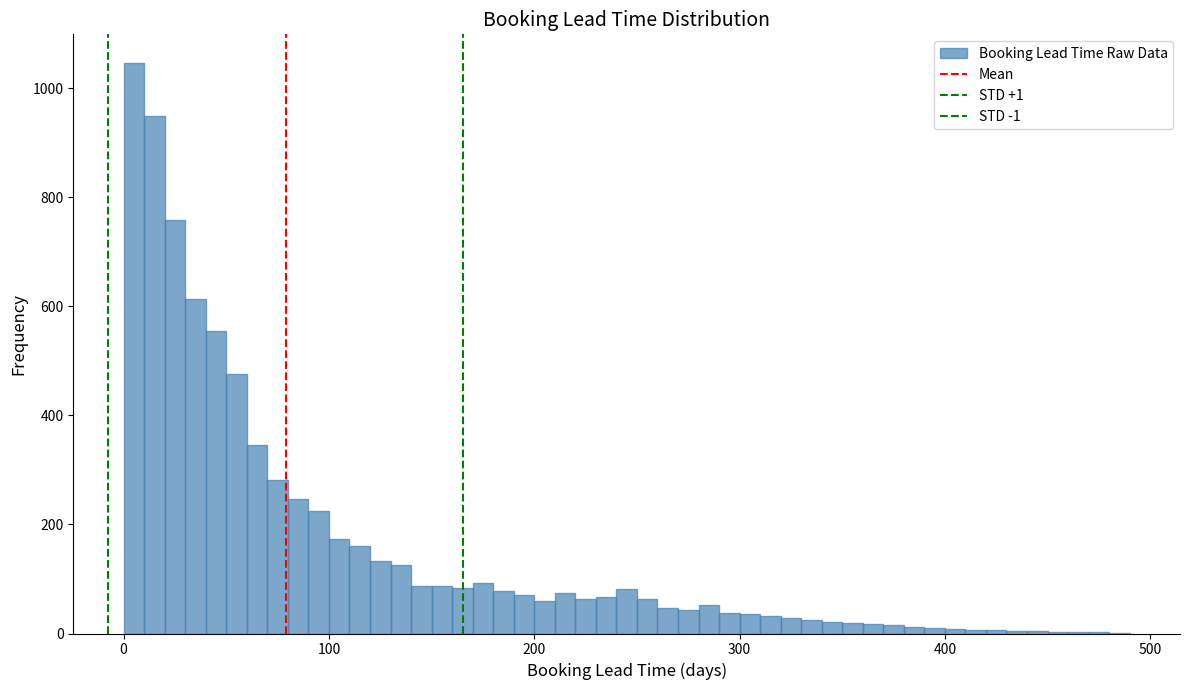

Read against the x-axis, roughly where is the centre of the tallest bar?

10